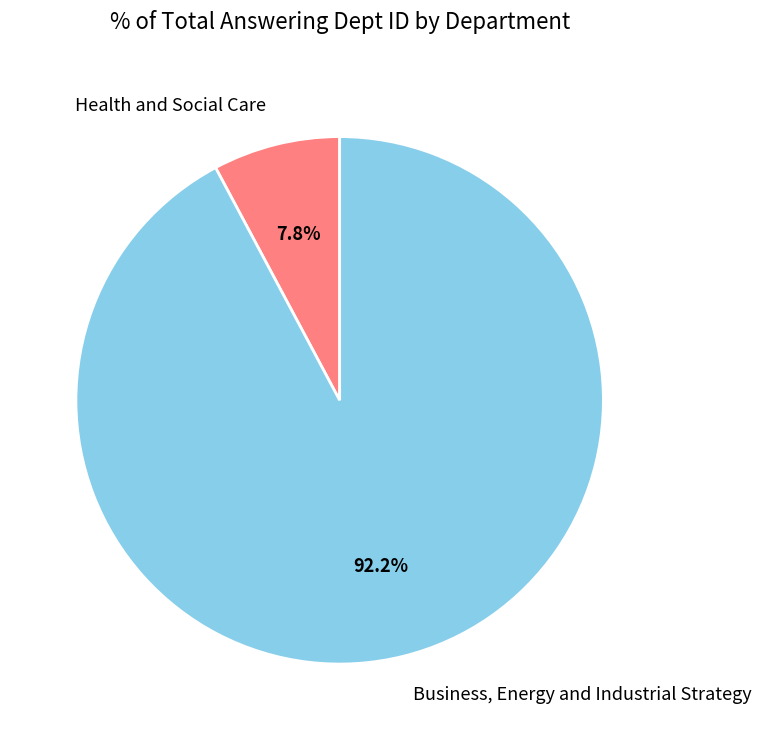

Which category accounts for the majority?

Business, Energy and Industrial Strategy